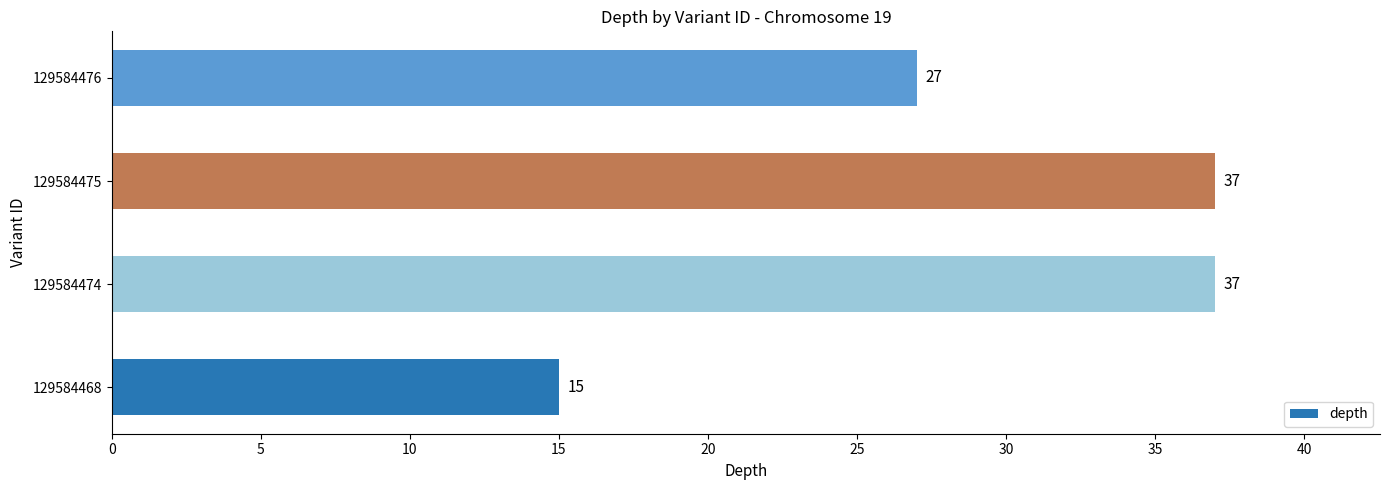

Reading bottom to top, list all the values displayed in this chart.

15	37	37	27